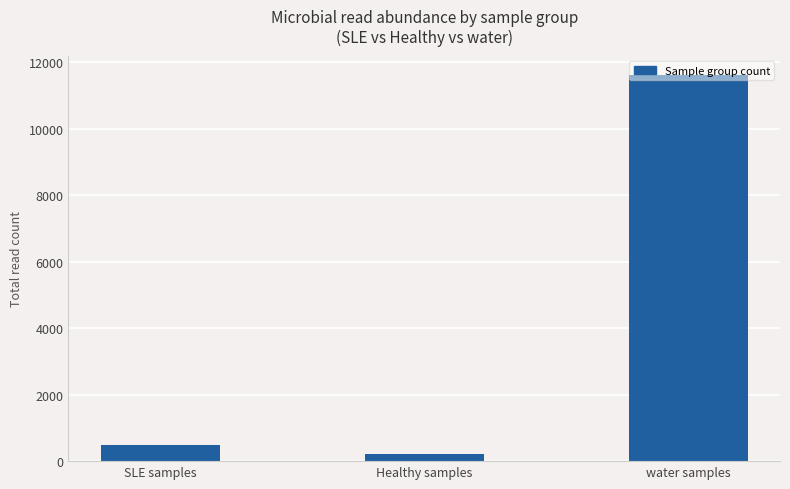

List the labels in order of value, smallest first.

Healthy samples, SLE samples, water samples